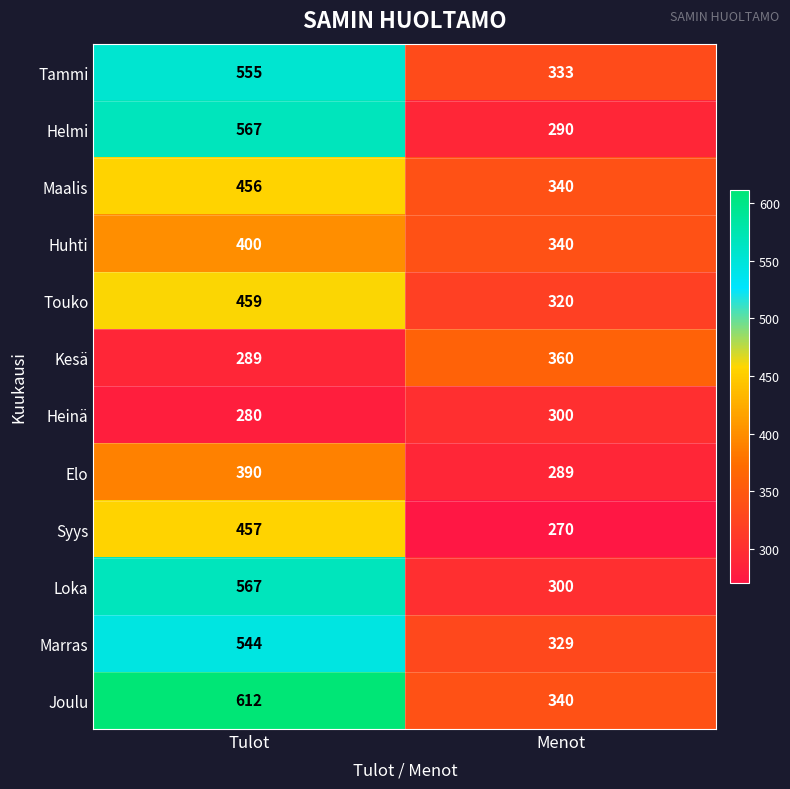

How many series are shown in this chart?

12